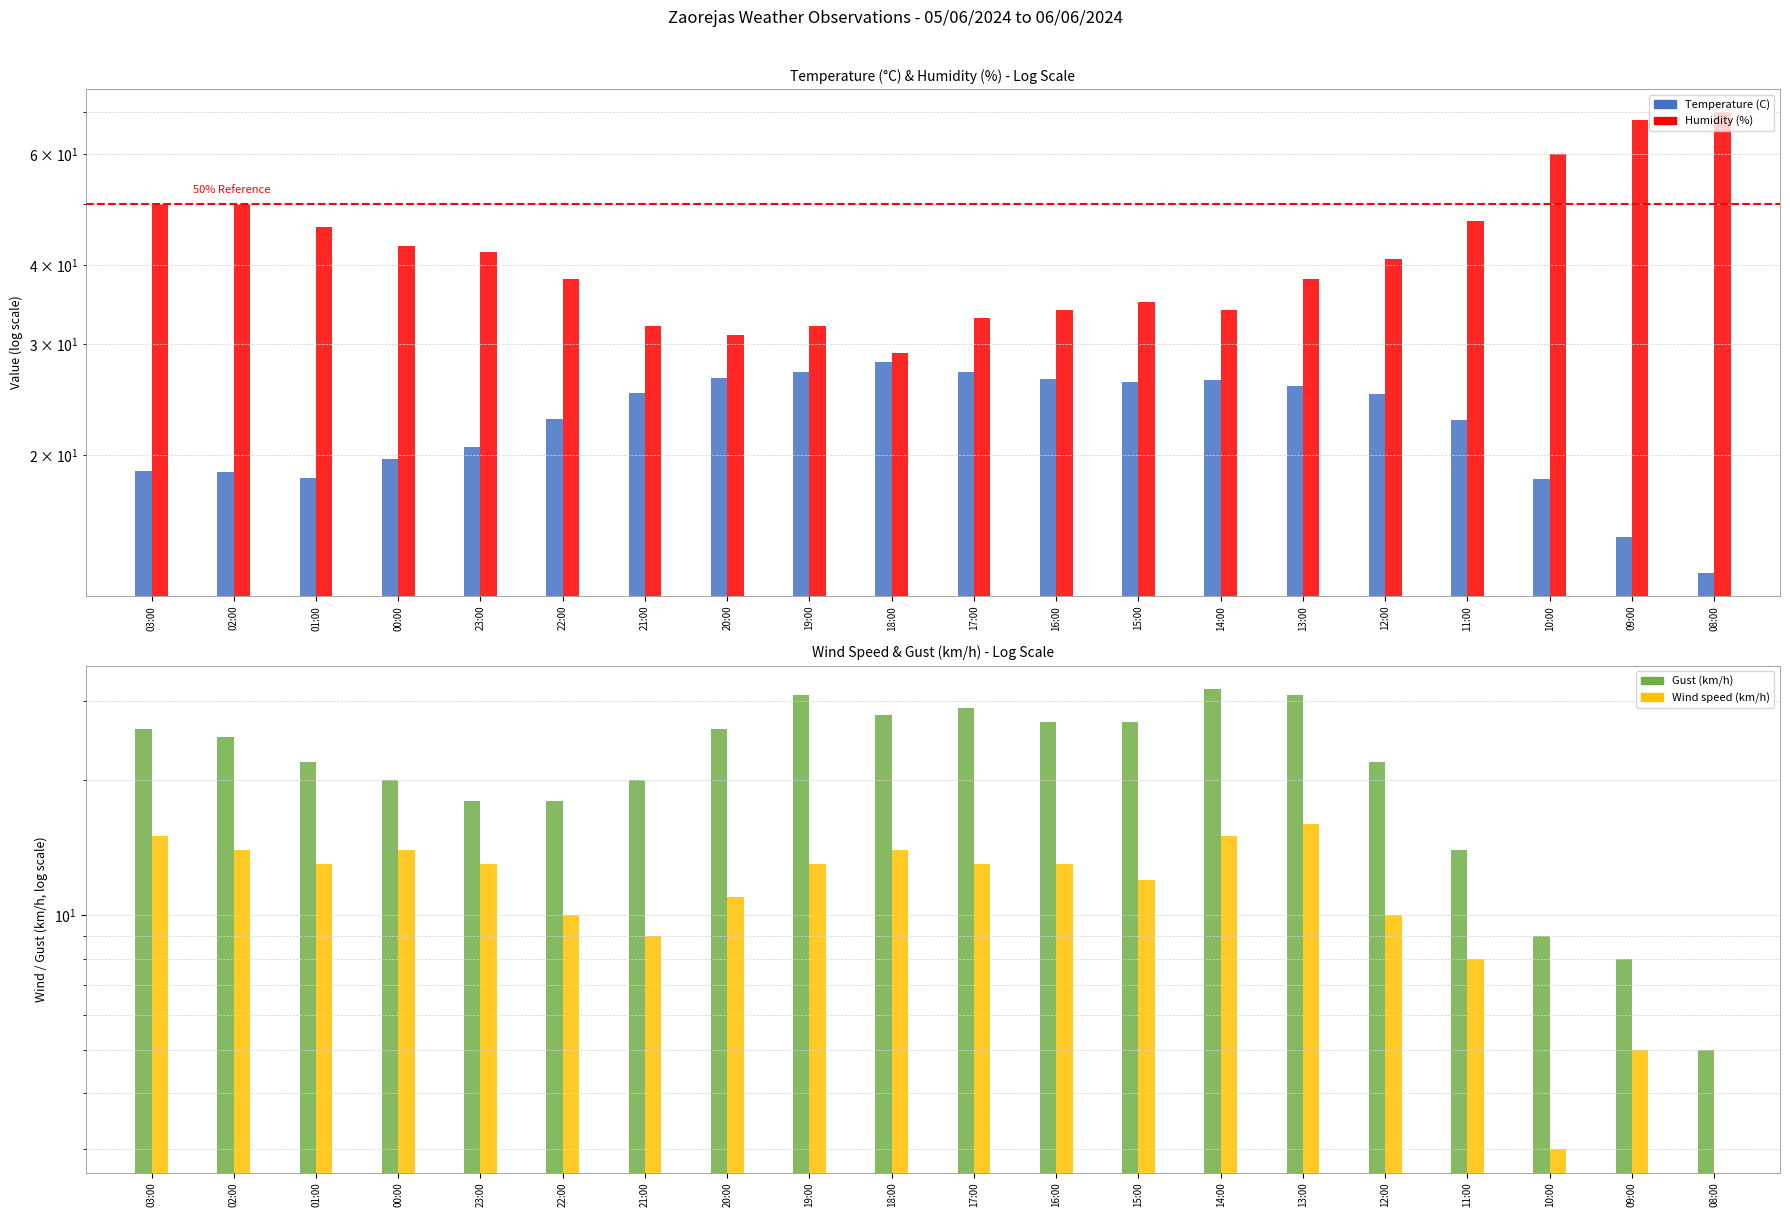

How many groups of bars are there?

20